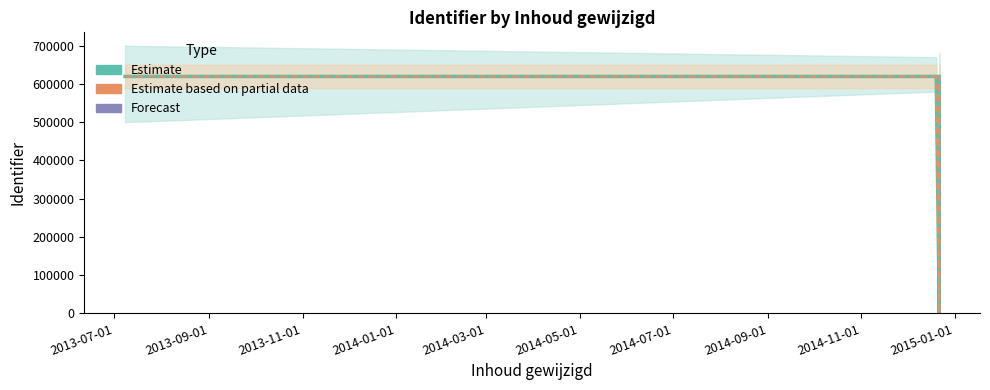

The value of Estimate at 2013-11-01 is -317010. True or false?

False